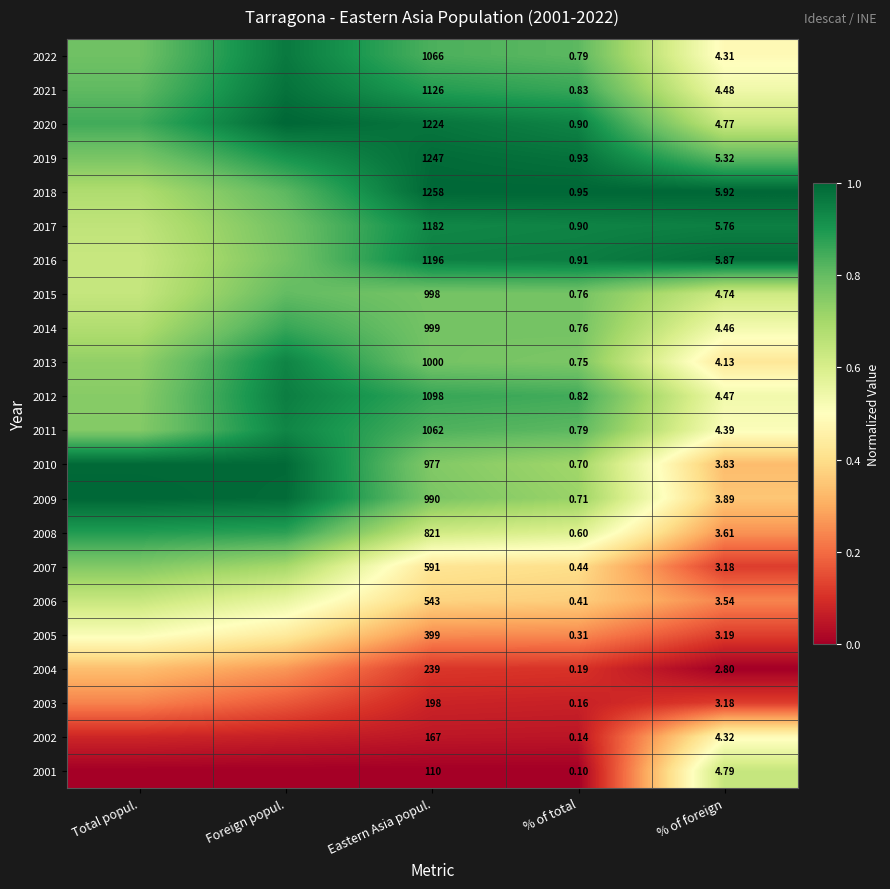

At how many categories does at least one series exceed 0?

5